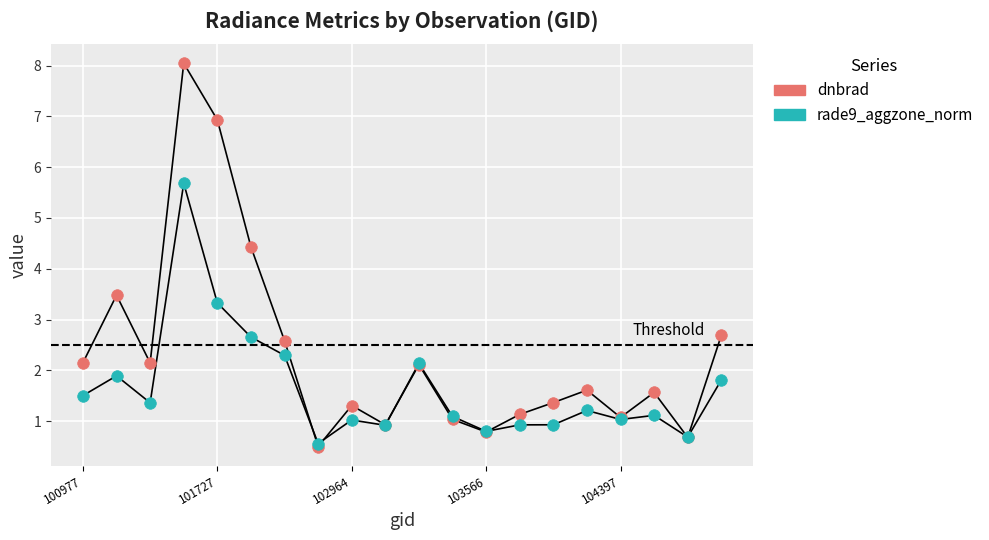

Across all series, what Y value is closest to 4?

4.4